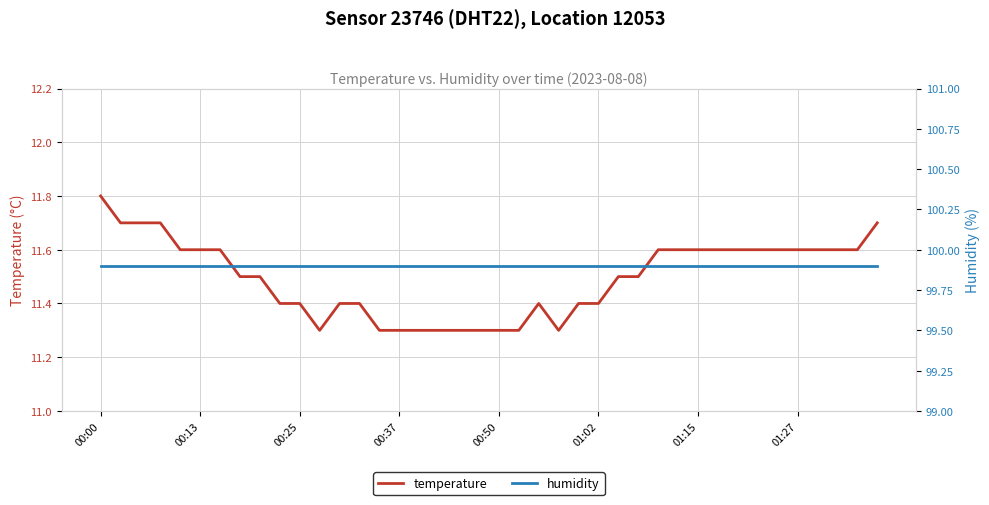

How many interior local valleys does the temperature series have?

2